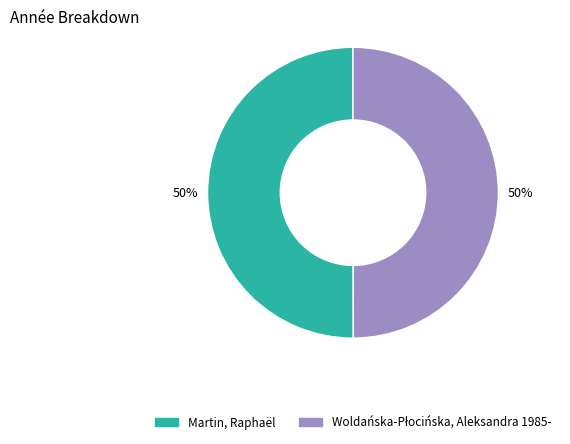

How many slices are in this pie chart?

2